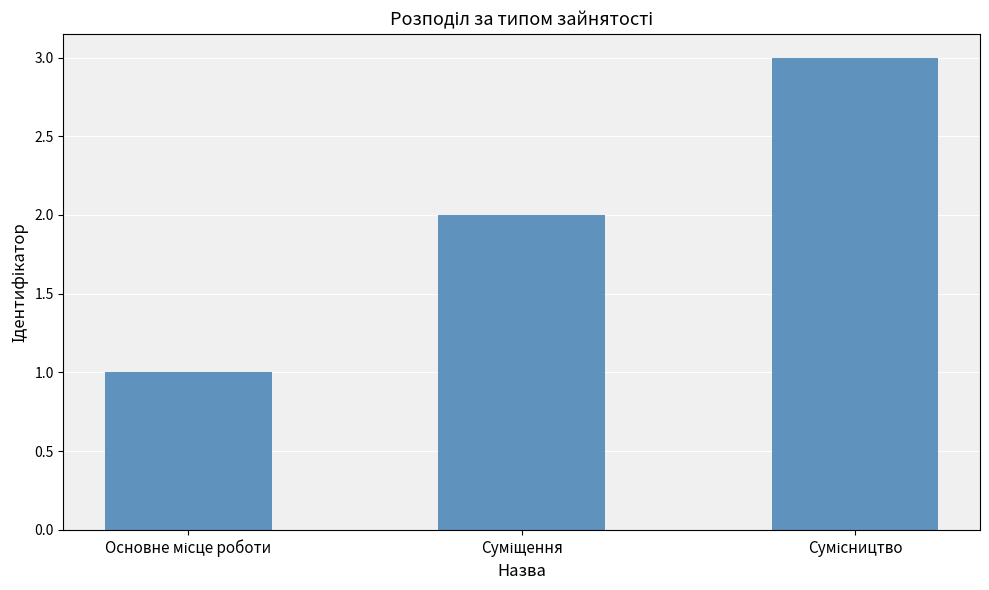

What is the greatest value displayed?

3